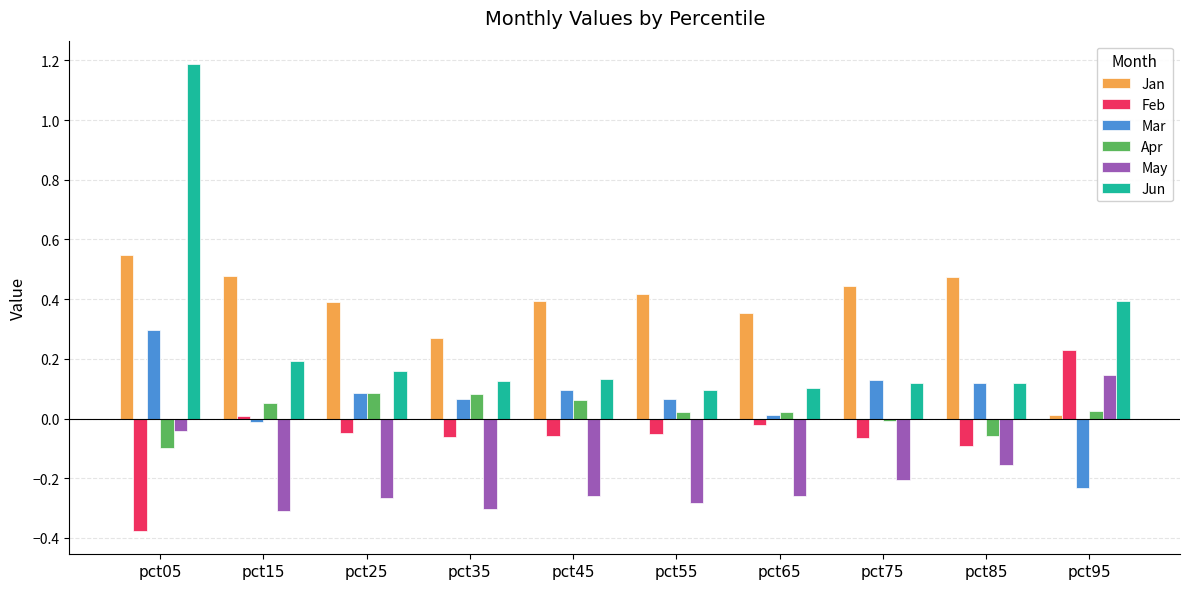

At which label does Jun reach its peak?

pct05